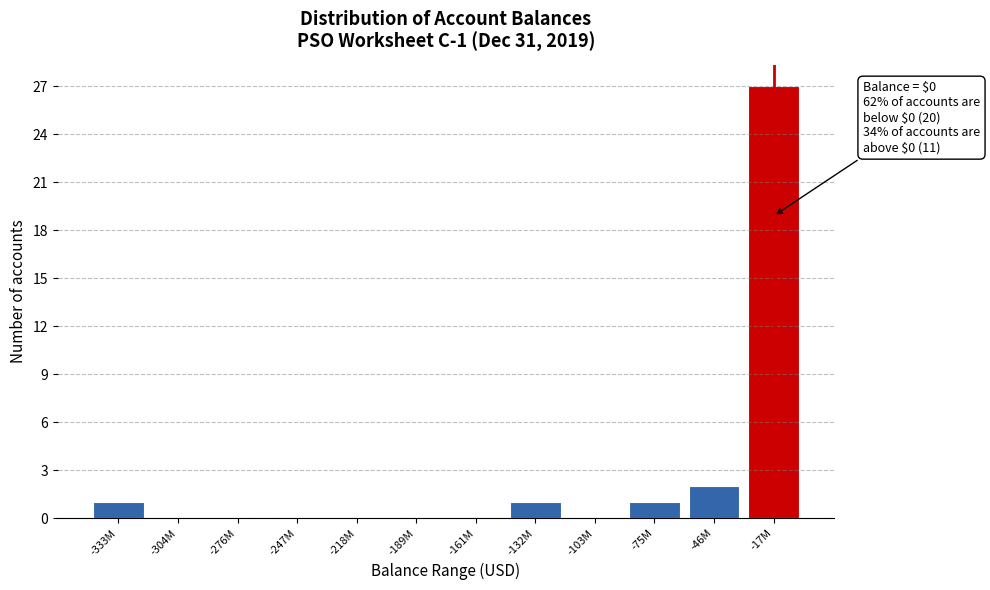

Reading left to right, transcribe all the data shown in this chart.

-333M=1	-304M=0	-276M=0	-247M=0	-218M=0	-189M=0	-161M=0	-132M=1	-103M=0	-75M=1	-46M=2	-17M=27